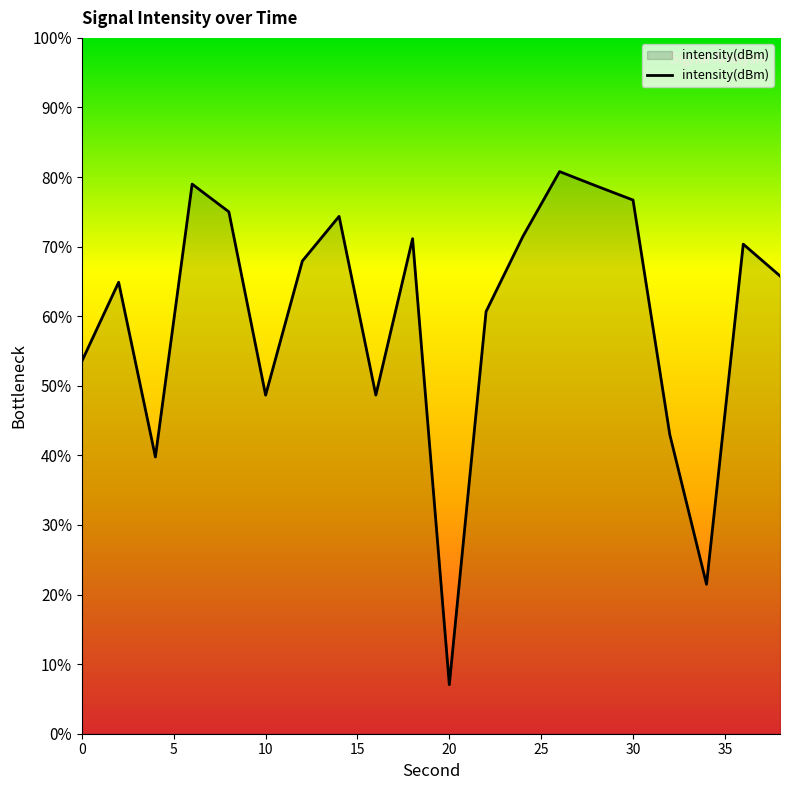

What is the greatest value displayed?

80.8